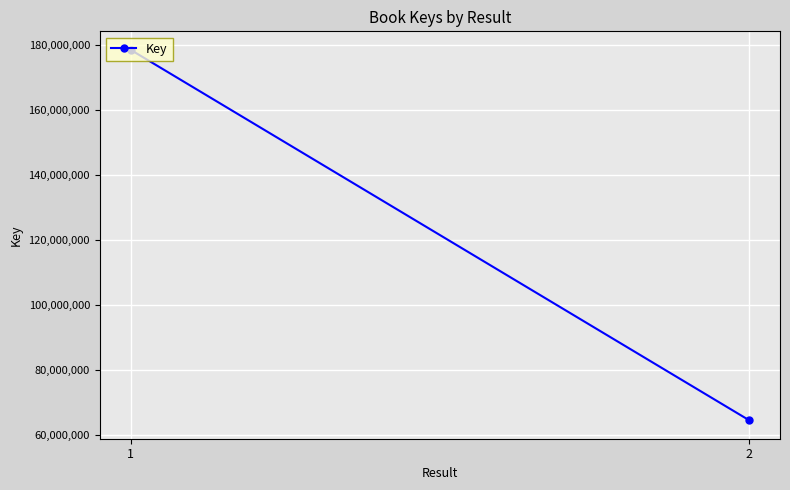

Is it true that the value at 1 is 178615007?

True